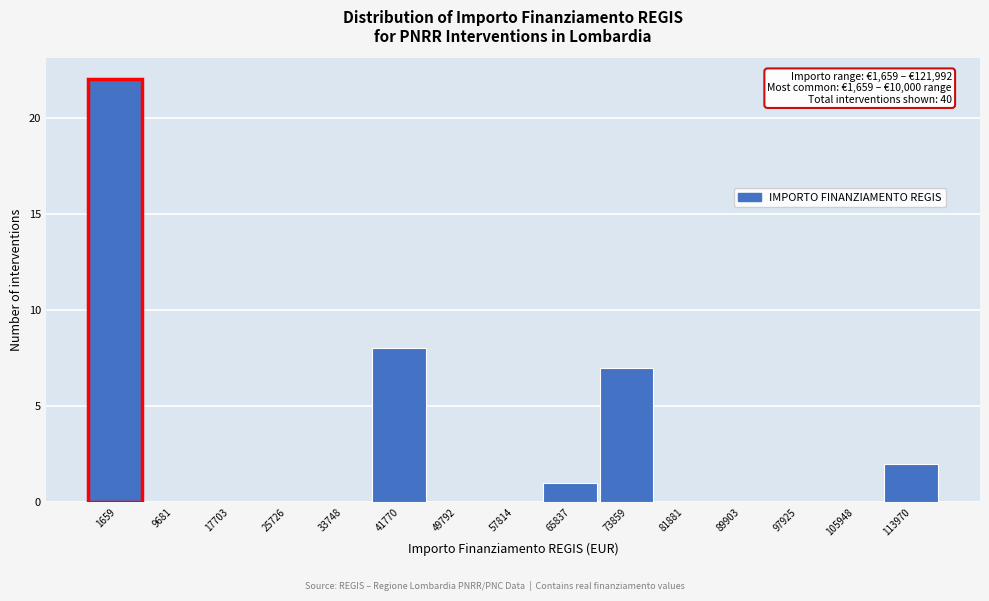

Reading left to right, list all the values displayed in this chart.

1659=22	9681=0	17703=0	25726=0	33748=0	41770=8	49792=0	57814=0	65837=1	73859=7	81881=0	89903=0	97925=0	105948=0	113970=2